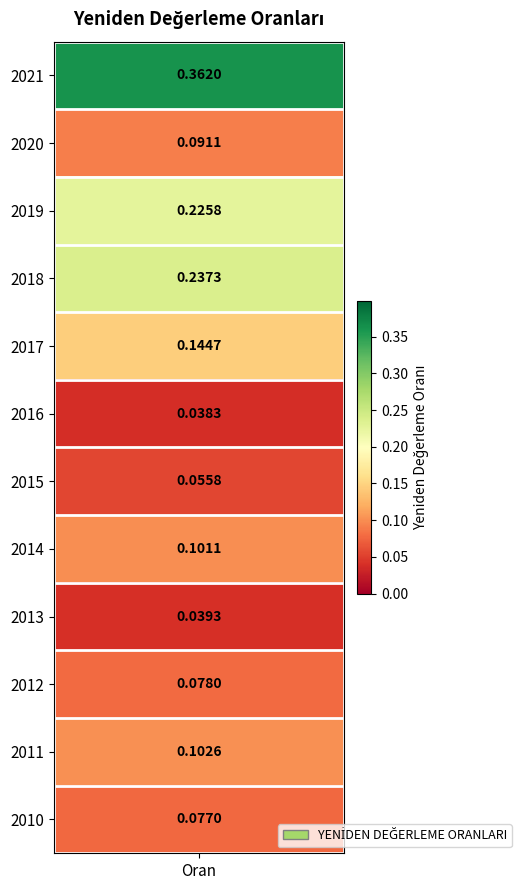

List the labels in order of value, largest first.

2021, 2018, 2019, 2017, 2011, 2014, 2020, 2012, 2010, 2015, 2013, 2016